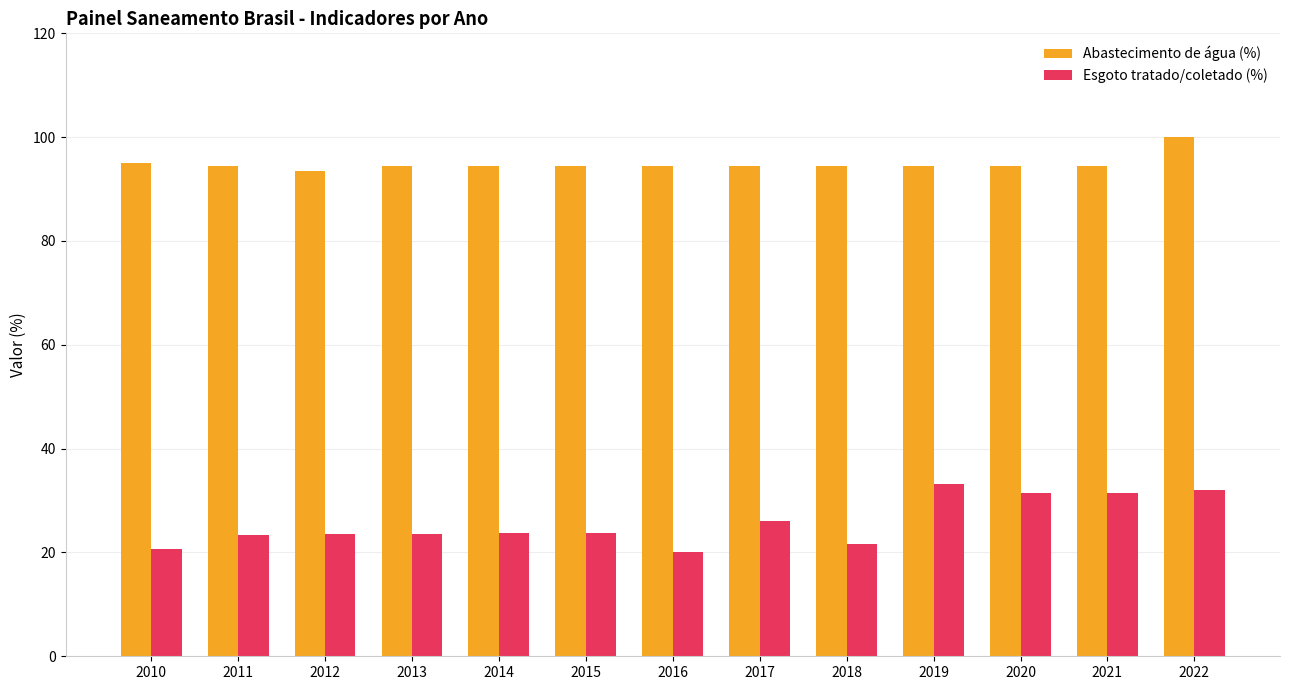

True or false: Abastecimento de água (%) has a value of 132.6 at 2016.

False